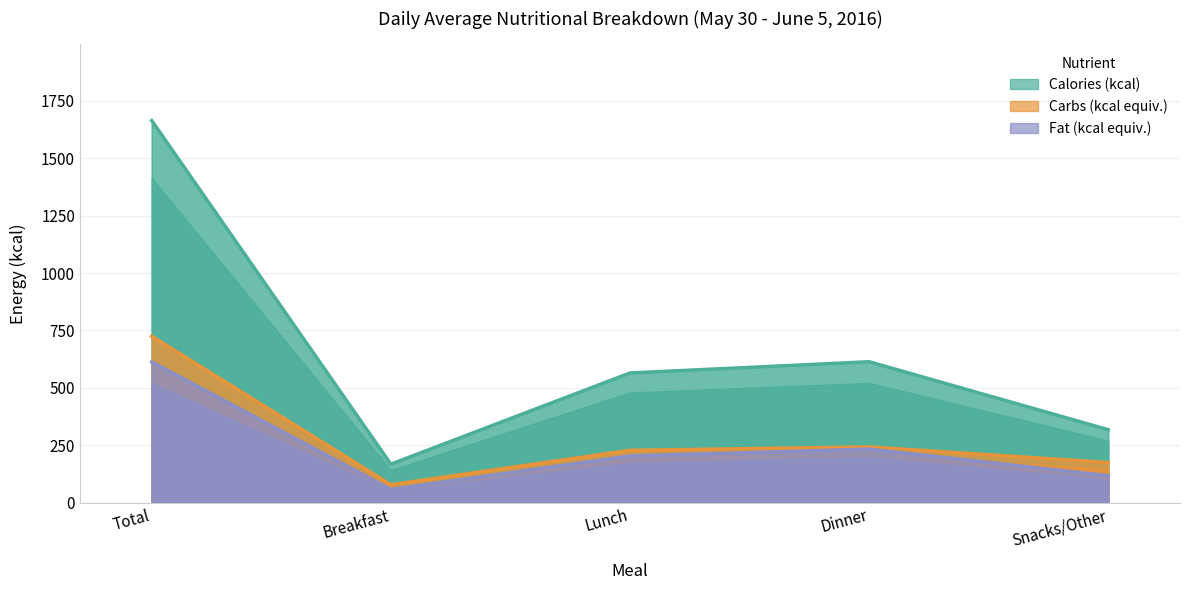

At which category does Calories (kcal) reach its first local peak?

Dinner